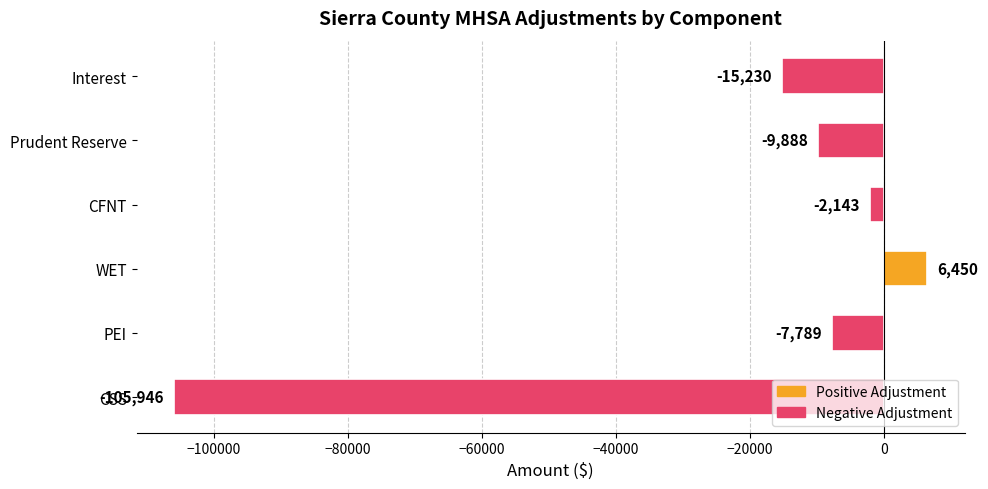

How many bars are there in total?

6